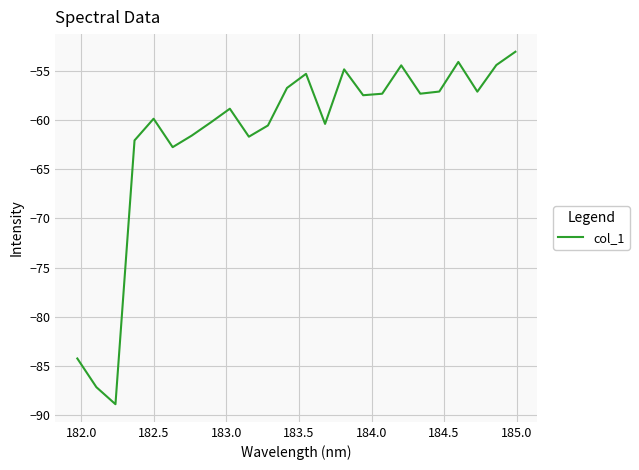

How many lines are shown in the chart?

1